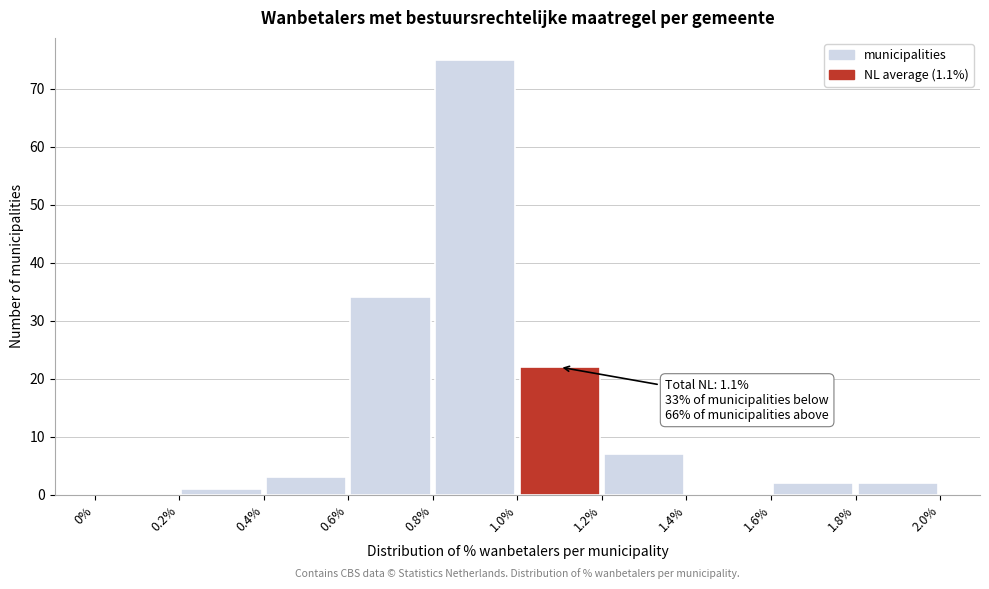

Over which range of the x-axis is the bar tallest?

0.8% to 1.0%